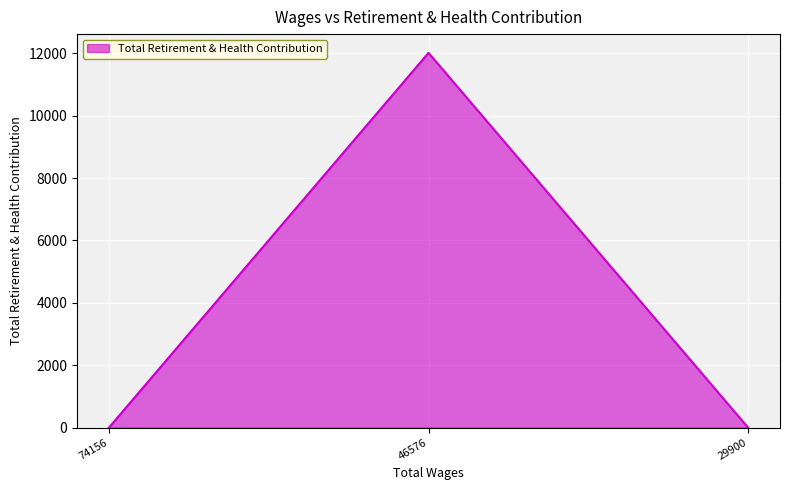

True or false: the data shows 12014 at 46576.

True